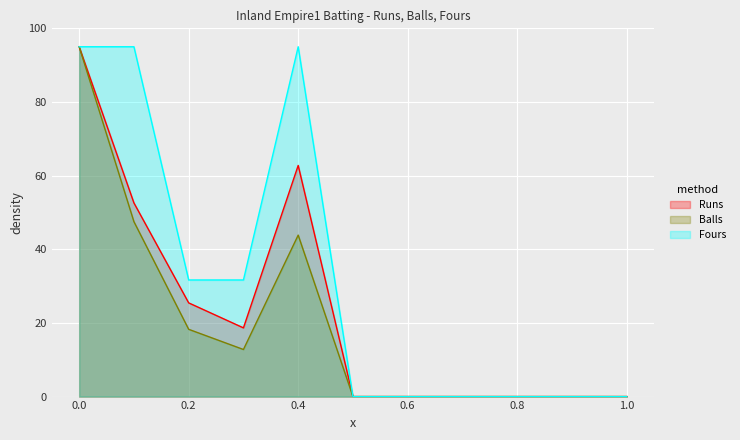

Rank the series by their average value, from highest to lowest.

Fours, Runs, Balls